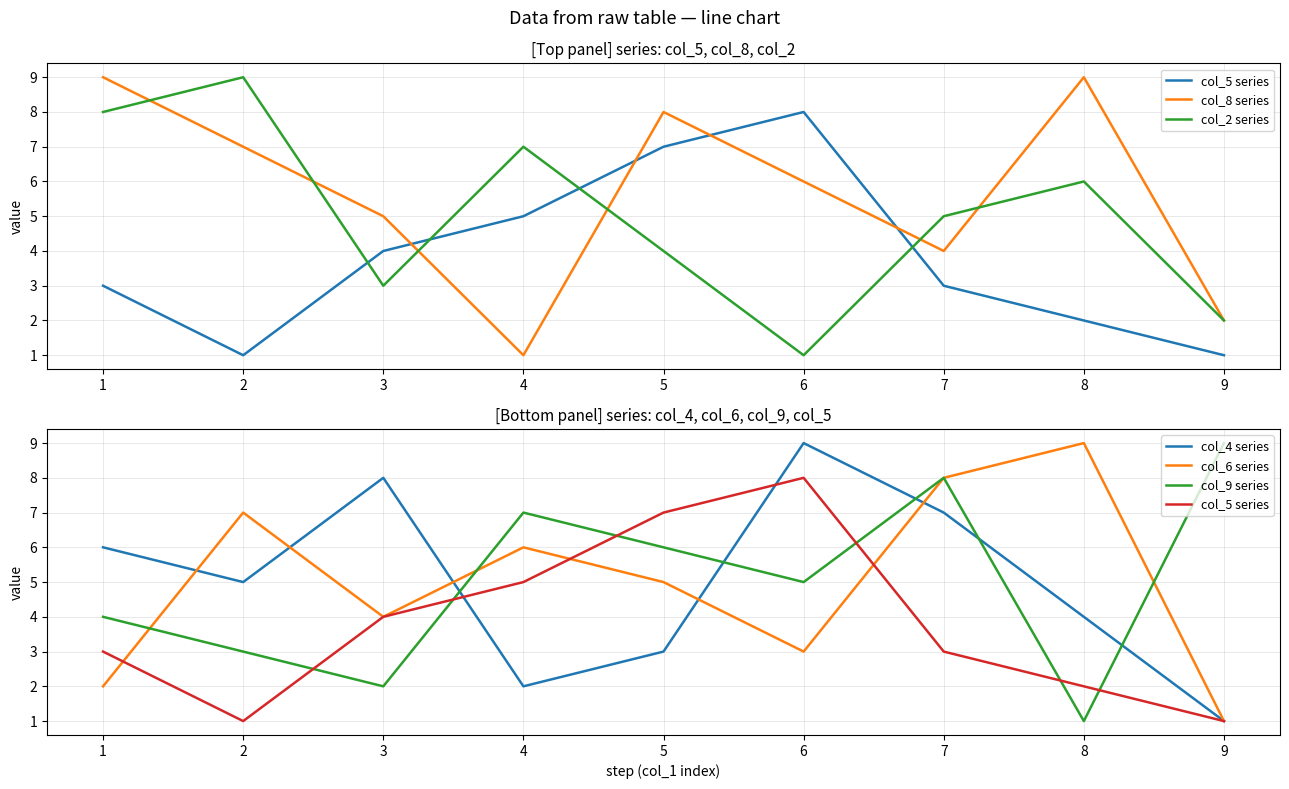

List the series in order of their peak value, highest first.

col_8 series, col_2 series, col_4 series, col_6 series, col_9 series, col_5 series